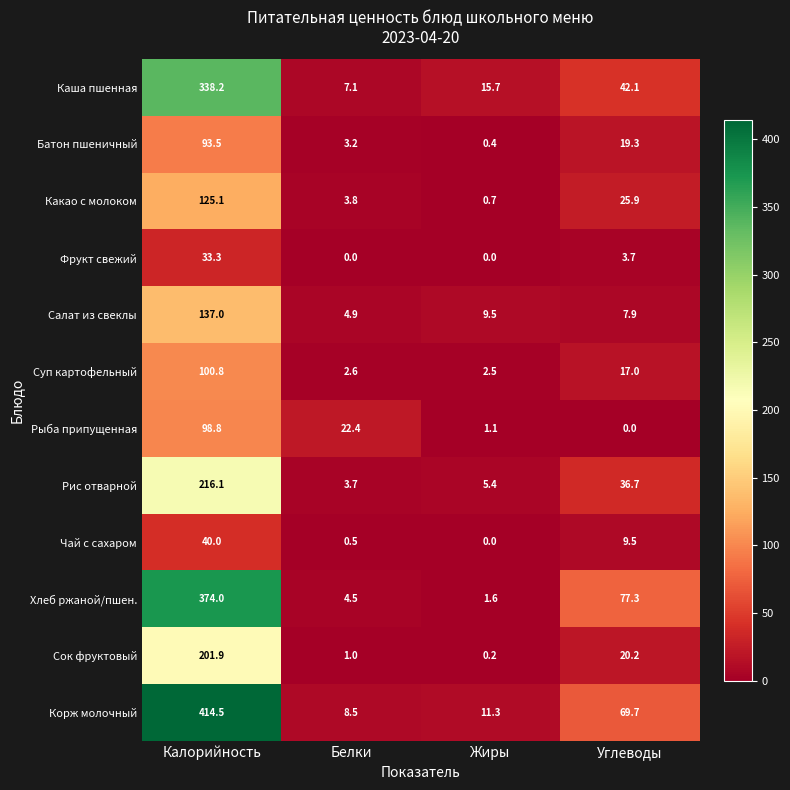

Which series has the largest range (max minus min)?

Корж молочный